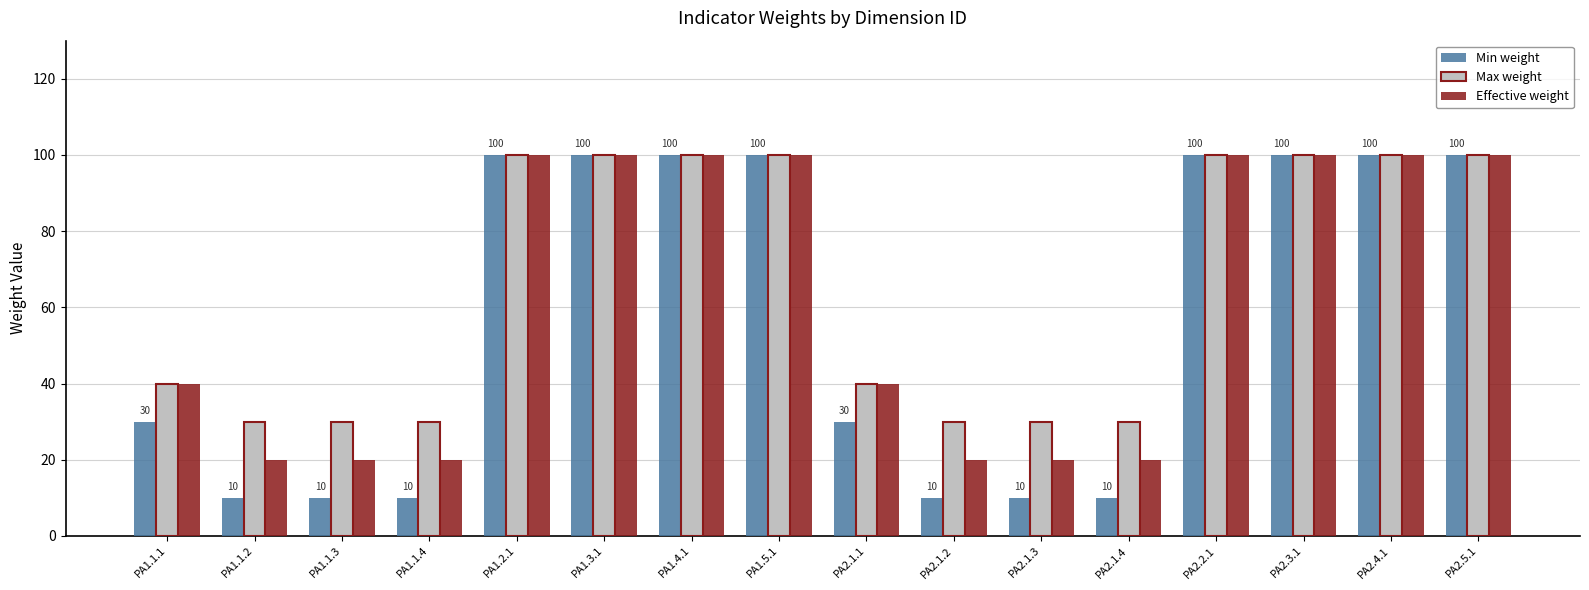

Reading left to right, what are all the values shown in this chart?

Min weight: 30	10	10	10	100	100	100	100	30	10	10	10	100	100	100	100
Max weight: 40	30	30	30	100	100	100	100	40	30	30	30	100	100	100	100
Effective weight: 40	20	20	20	100	100	100	100	40	20	20	20	100	100	100	100